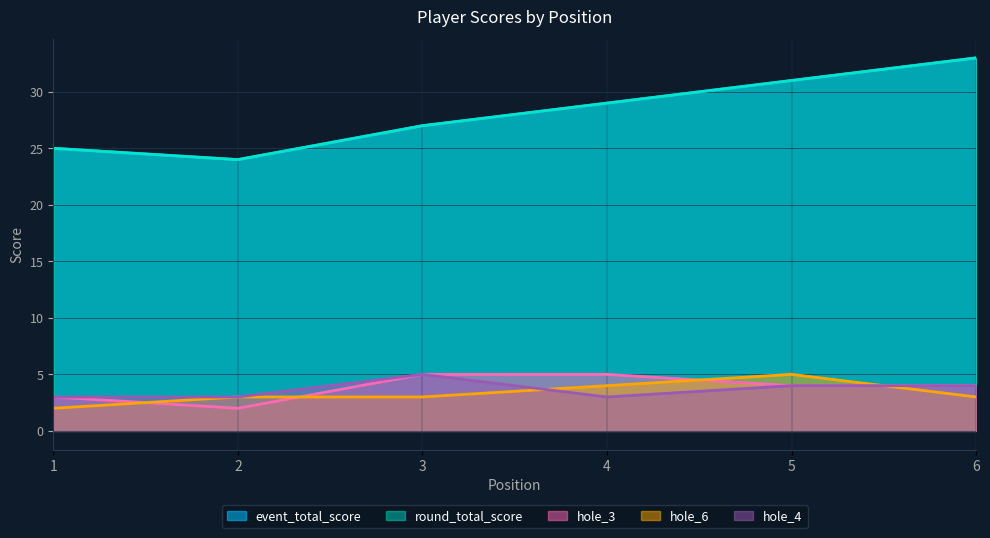

How many lines are shown in the chart?

5